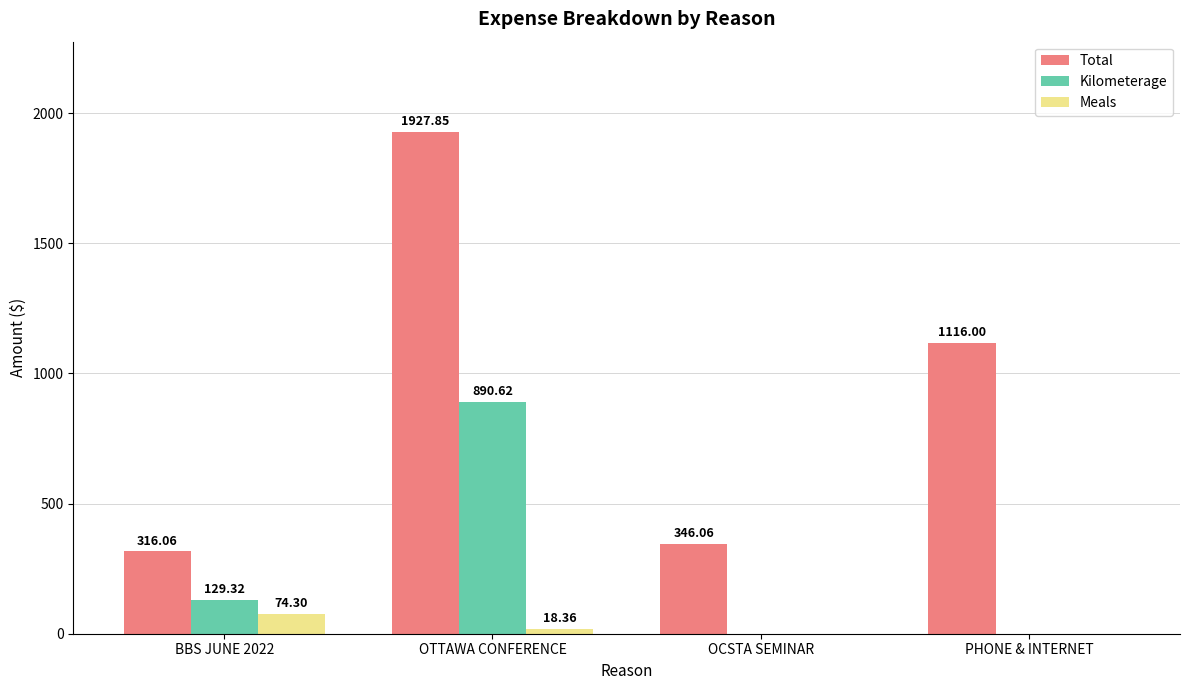

Which category has the highest value across all series?

OTTAWA CONFERENCE